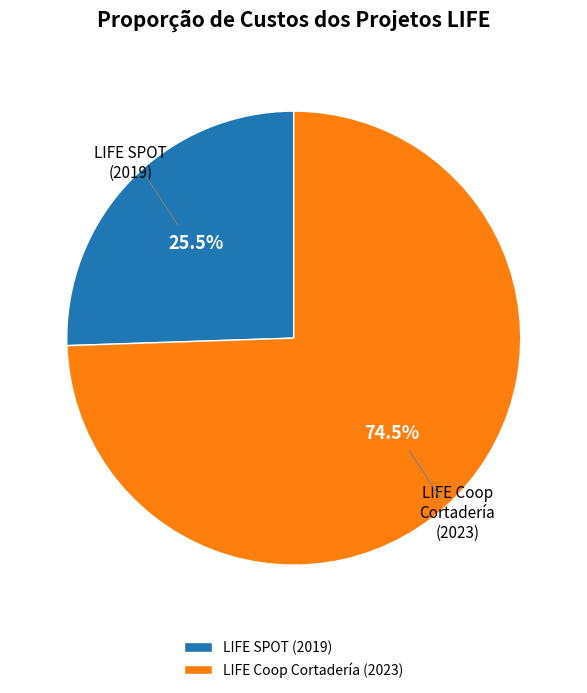

To the nearest percent, what is the average slice percentage?

50%